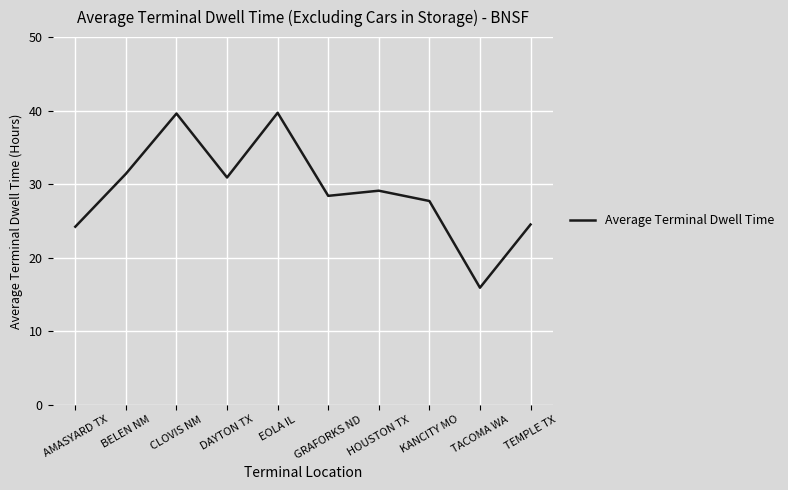

How many lines are shown in the chart?

1